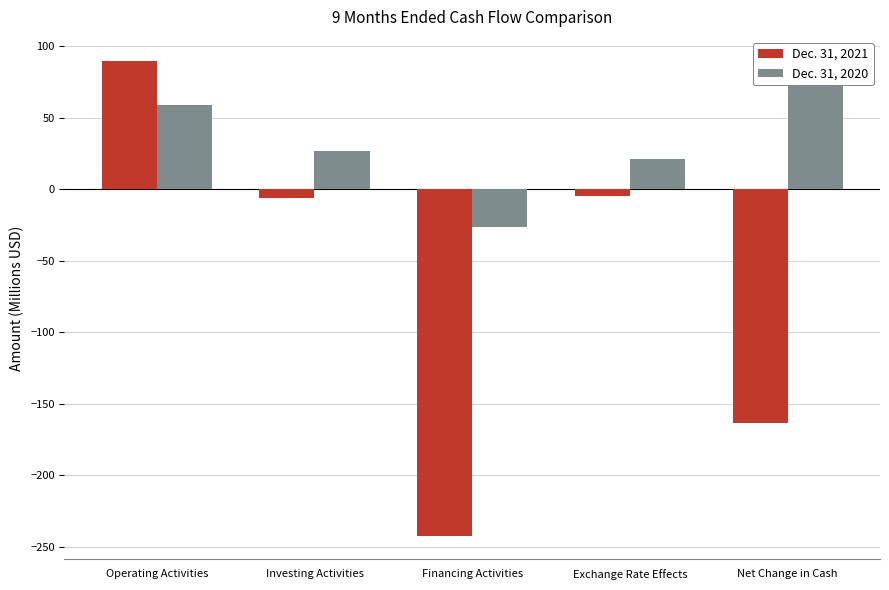

At which label is Dec. 31, 2021 closest to -76?

Investing Activities